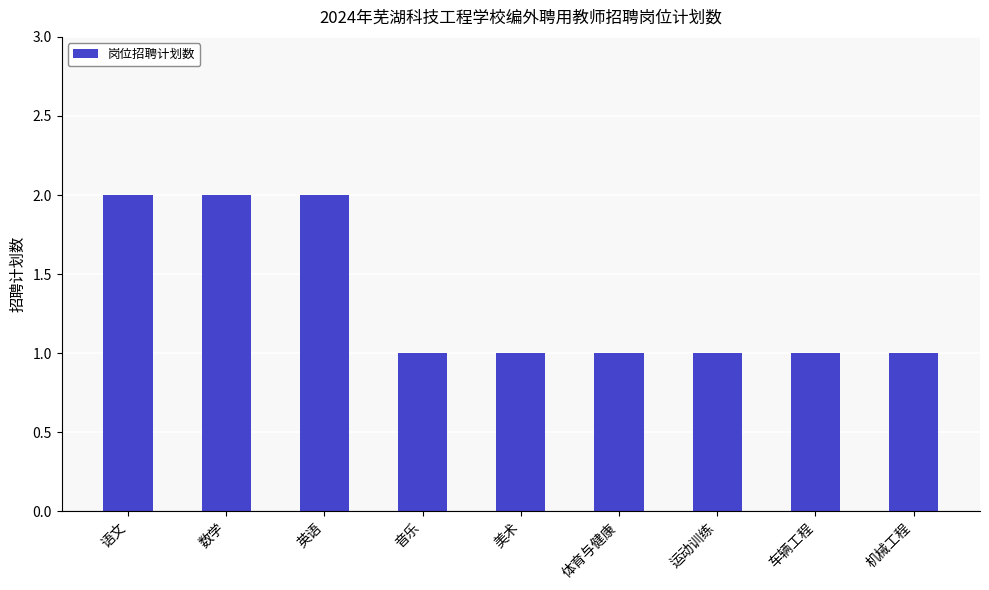

What is the average value?

1